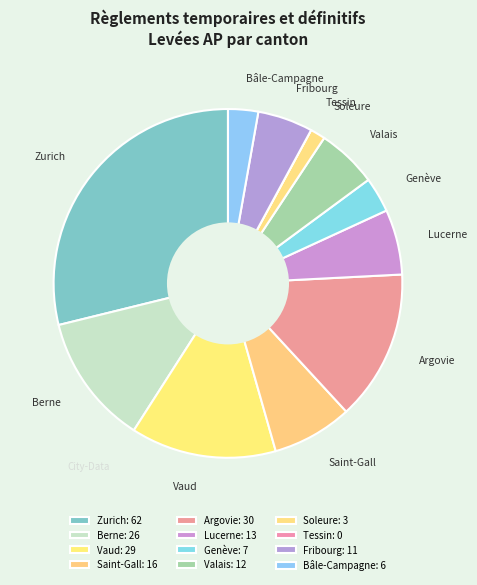

Combined, do Valais and Bâle-Campagne account for over 50%?

No